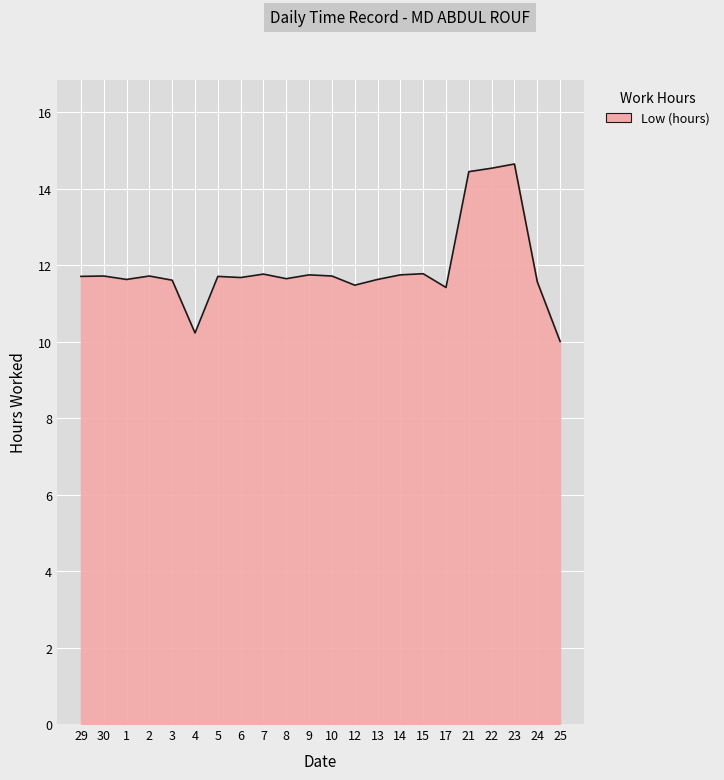

What is the minimum value shown in the chart?

10.0